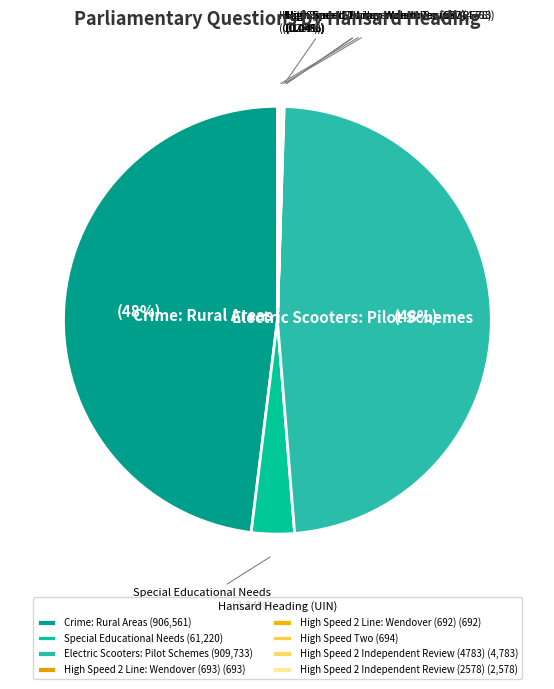

What is the ratio of the value at Electric Scooters: Pilot Schemes to the value at Special Educational Needs?

14.9